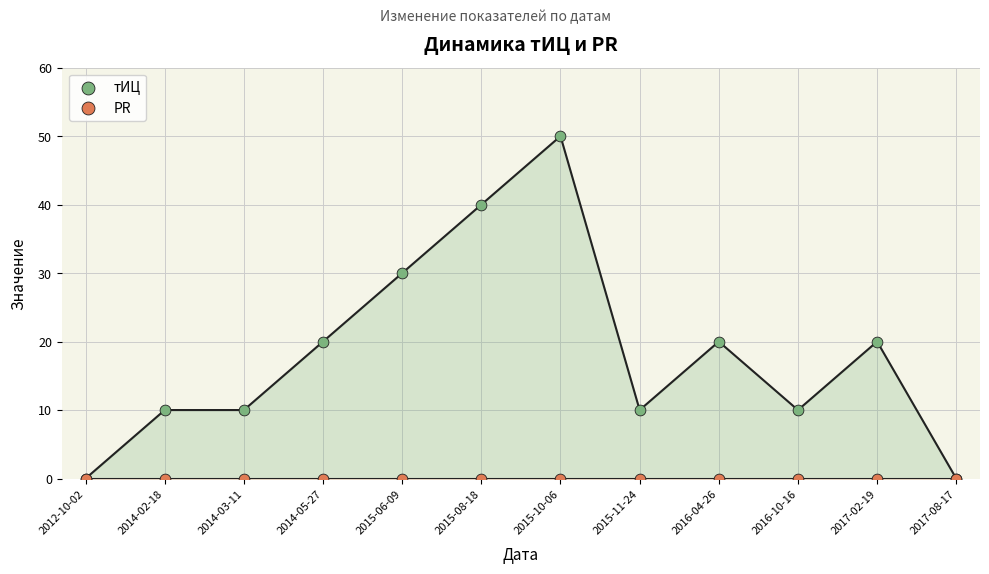

Which series reaches the maximum Y coordinate?

тИЦ